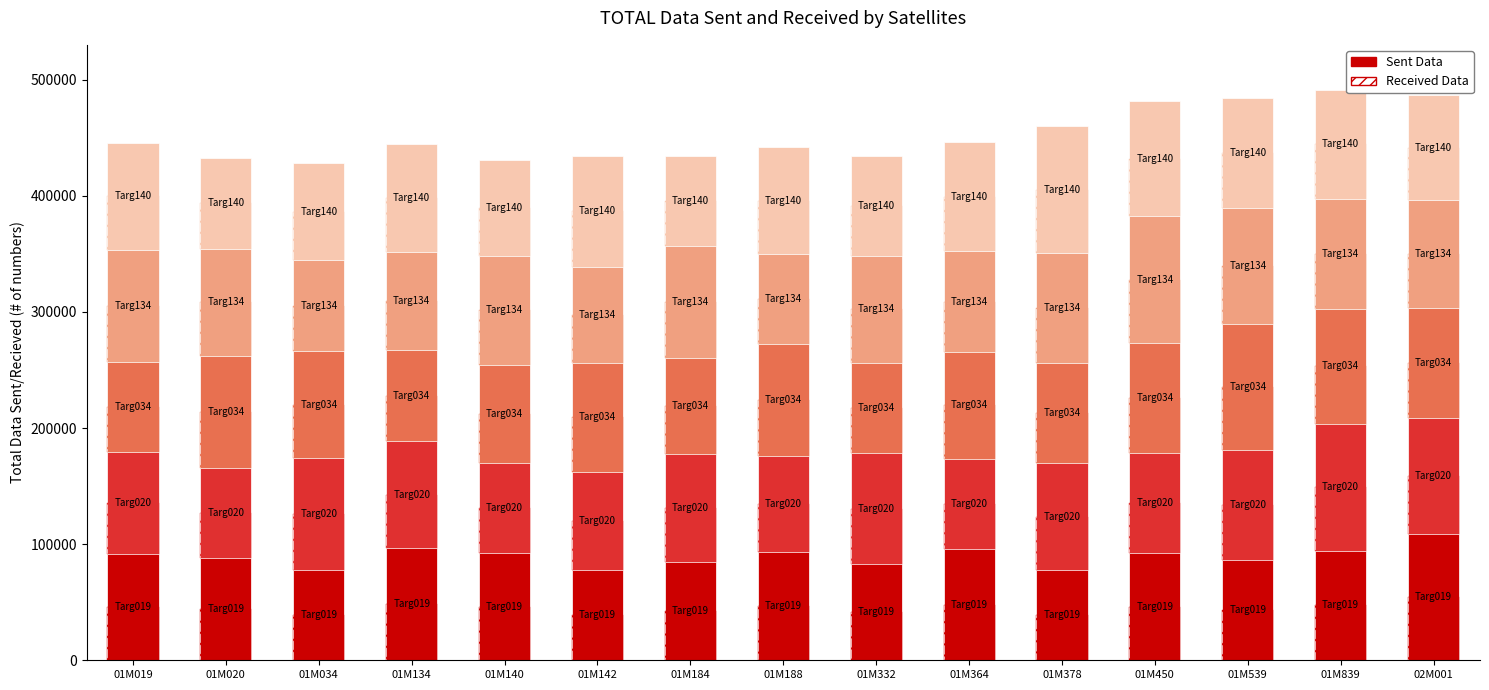

Reading left to right, extract all data points from this chart.

P.S. 019: 01M019=91198	01M020=88173	01M034=77344	01M134=96674	01M140=92142	01M142=78146	01M184=84298	01M188=93675	01M332=82581	01M364=95858	01M378=77538	01M450=92297	01M539=86377	01M839=94483	02M001=109101
P.S. 020: 01M019=88173	01M020=77344	01M034=96674	01M134=92142	01M140=78146	01M142=84298	01M184=93675	01M188=82581	01M332=95858	01M364=77538	01M378=92297	01M450=86377	01M539=94483	01M839=109101	02M001=99364
P.S. 034: 01M019=77344	01M020=96674	01M034=92142	01M134=78146	01M140=84298	01M142=93675	01M184=82581	01M188=95858	01M332=77538	01M364=92297	01M378=86377	01M450=94483	01M539=109101	01M839=99364	02M001=94702
P.S. 134: 01M019=96674	01M020=92142	01M034=78146	01M134=84298	01M140=93675	01M142=82581	01M184=95858	01M188=77538	01M332=92297	01M364=86377	01M378=94483	01M450=109101	01M539=99364	01M839=94702	02M001=93120
P.S. 140: 01M019=92142	01M020=78146	01M034=84298	01M134=93675	01M140=82581	01M142=95858	01M184=77538	01M188=92297	01M332=86377	01M364=94483	01M378=109101	01M450=99364	01M539=94702	01M839=93120	02M001=90613